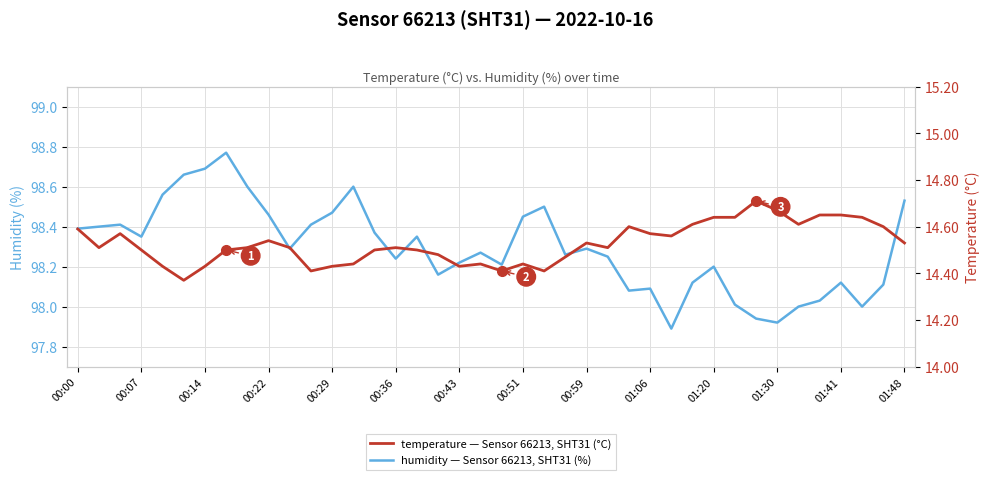

Reading right to left, extract all data points from this chart.

humidity: 98.5	98.1	98.0	98.1	98.0	98.0	97.9	97.9	98.0	98.2	98.1	97.9	98.1	98.1	98.2	98.3	98.3	98.5	98.5	98.2	98.3	98.2	98.2	98.3	98.2	98.4	98.6	98.5	98.4	98.3	98.5	98.6	98.8	98.7	98.7	98.6	98.3	98.4	98.4	98.4
temperature: 14.5	14.6	14.6	14.7	14.7	14.6	14.7	14.7	14.6	14.6	14.6	14.6	14.6	14.6	14.5	14.5	14.5	14.4	14.4	14.4	14.4	14.4	14.5	14.5	14.5	14.5	14.4	14.4	14.4	14.5	14.5	14.5	14.5	14.4	14.4	14.4	14.5	14.6	14.5	14.6